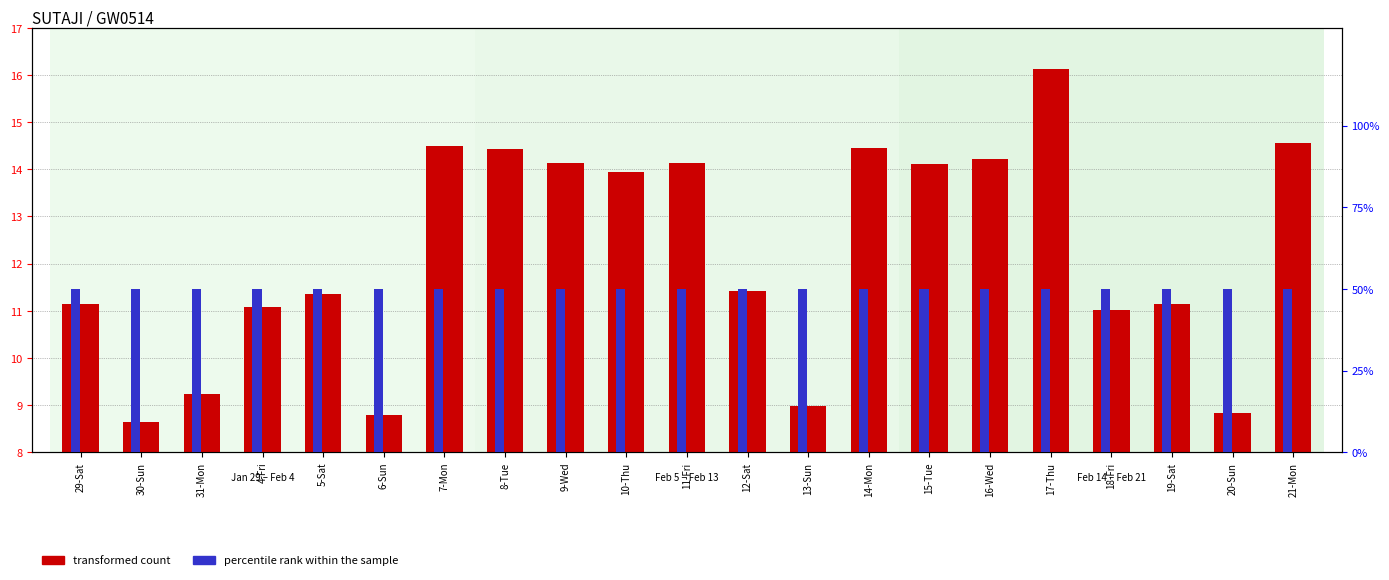

The value of percentile rank within the sample at 14-Mon is 50.0. True or false?

True